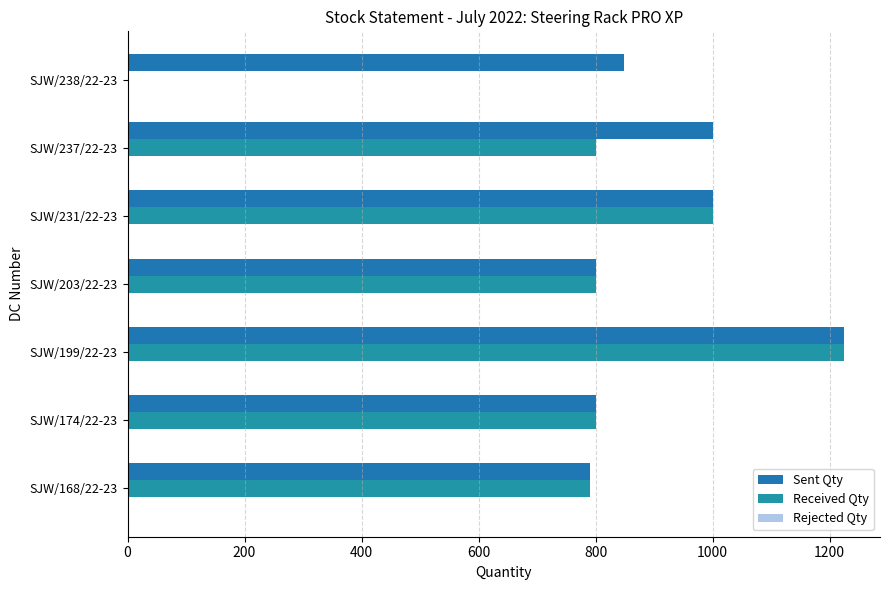

Reading right to left, list all the values displayed in this chart.

Sent Qty: 848	1000	1000	800	1225	800	791
Received Qty: 0	800	1000	800	1225	800	791
Rejected Qty: 0	0	0	0	0	2	0